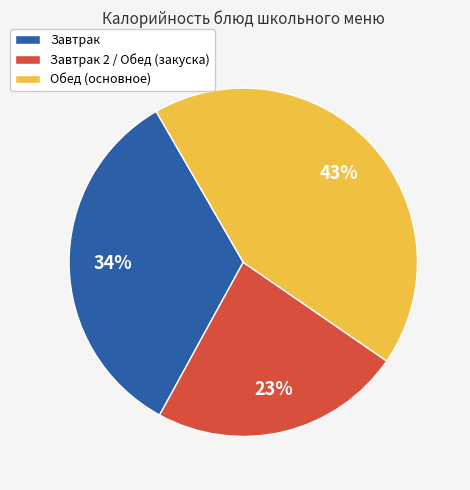

To the nearest percent, what is the difference between the largest and smallest slice percentages?

20%